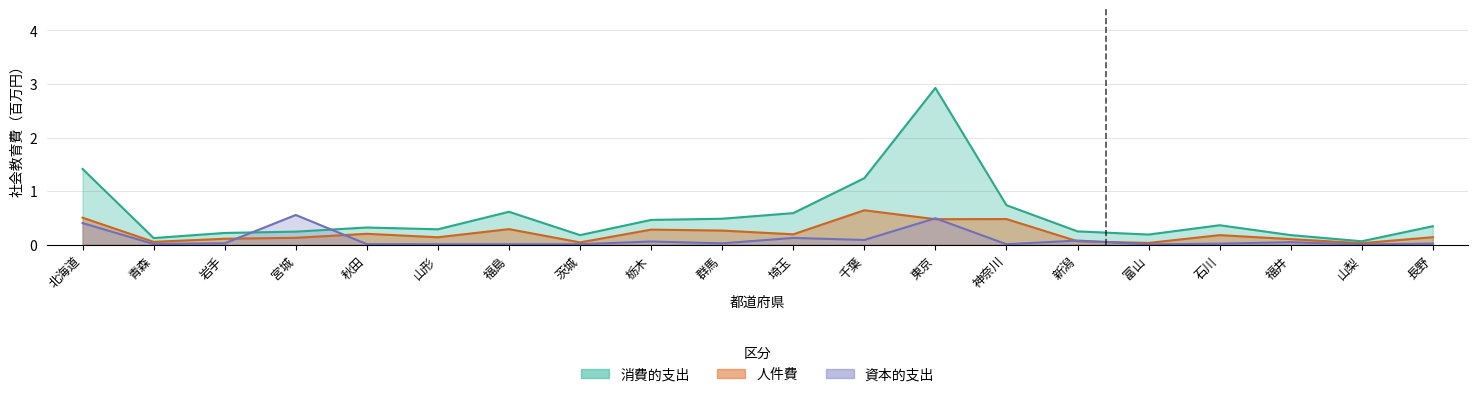

True or false: 総額 and 人件費 cross at least once.

False